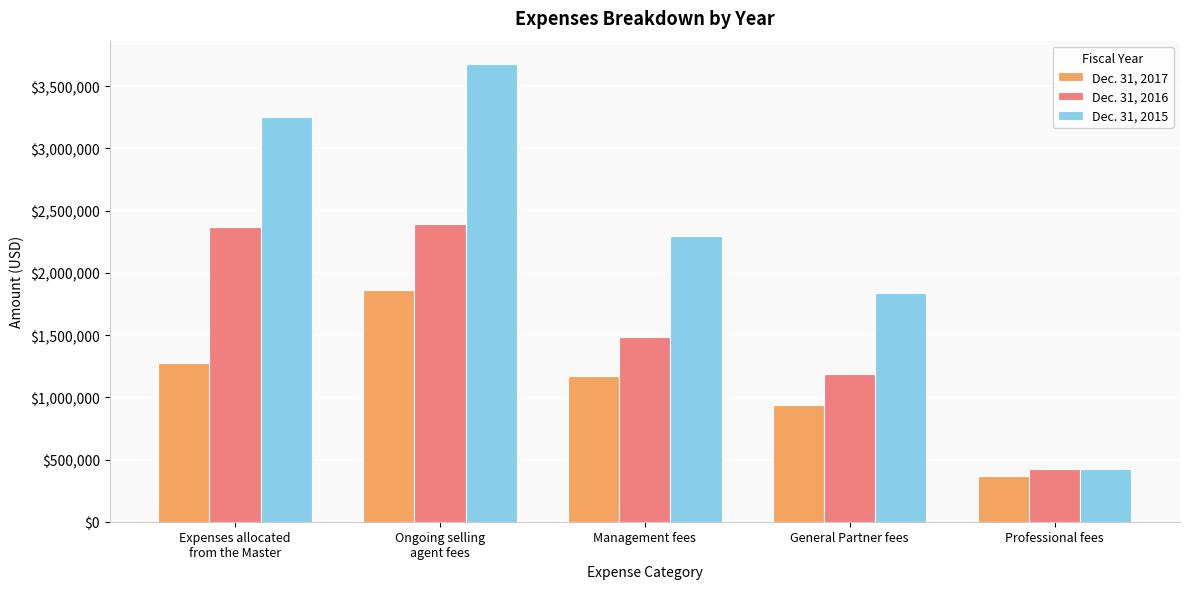

What is the average value of the Dec. 31, 2016 series?

1571597